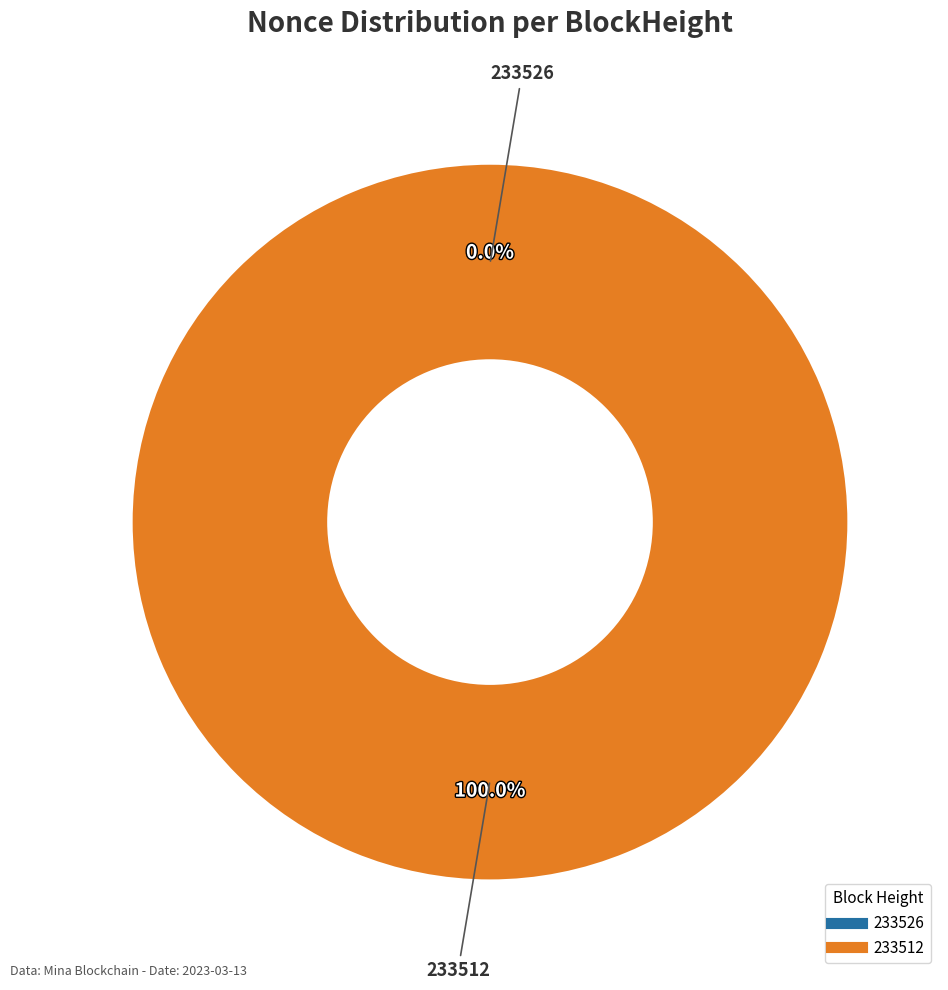

True or false: 233526 accounts for 11% of the total.

False